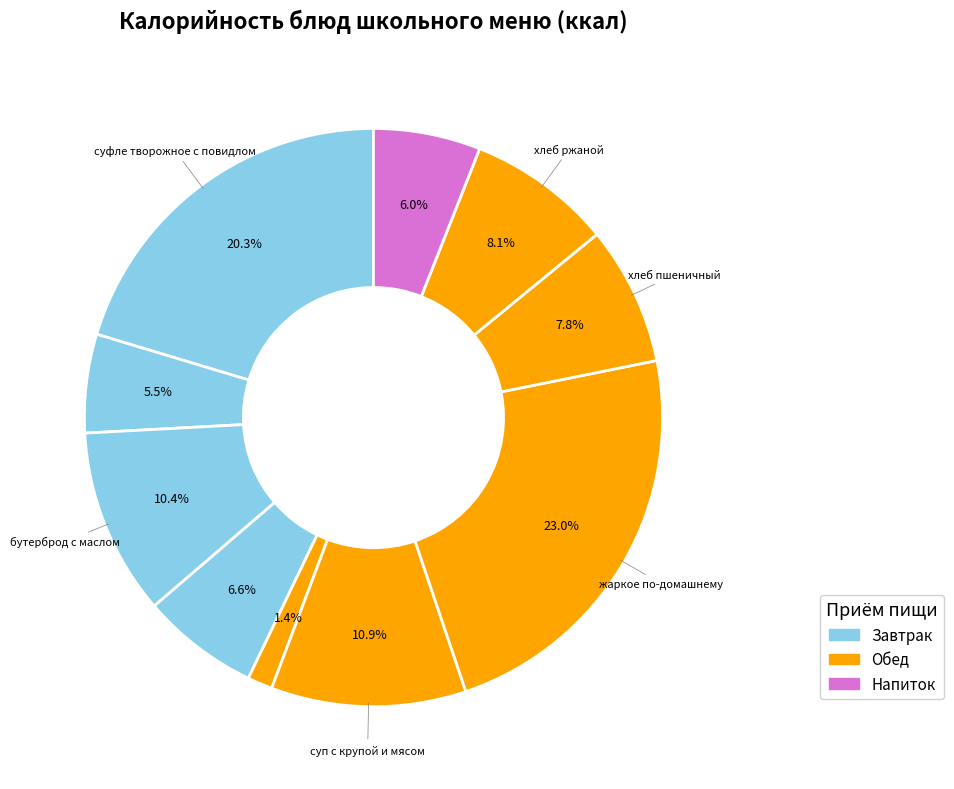

To the nearest percent, what is the average slice percentage?

10%